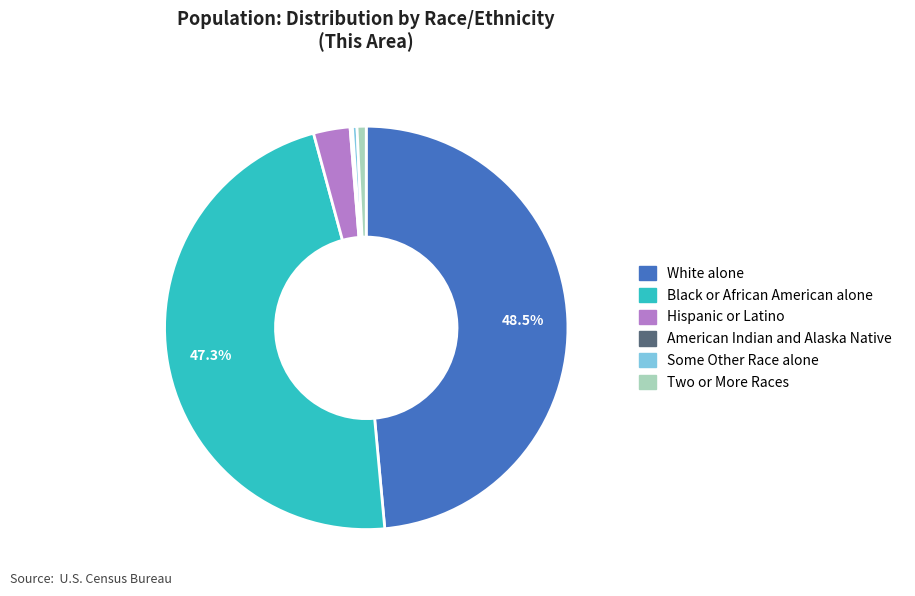

Does any single category account for the majority?

No